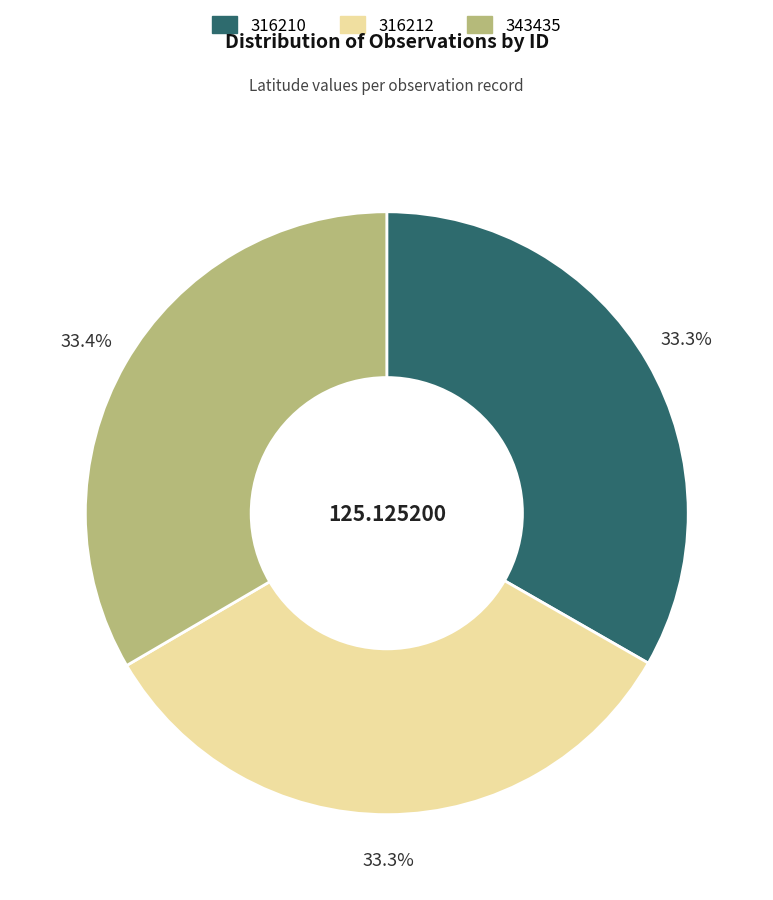

Is there any slice that represents more than half of the pie?

No